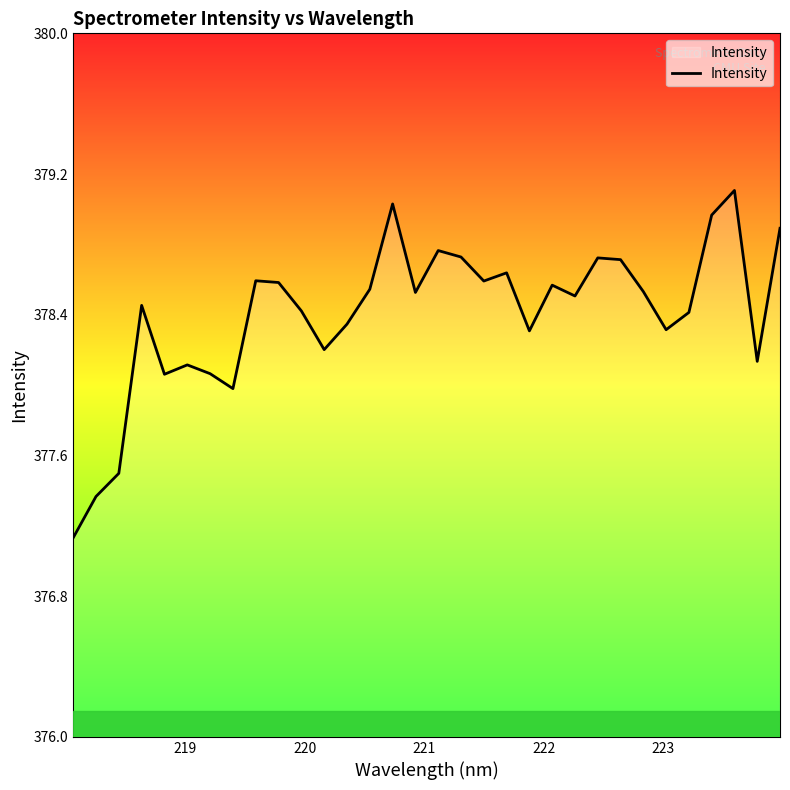

What is the minimum value shown in the chart?

377.1